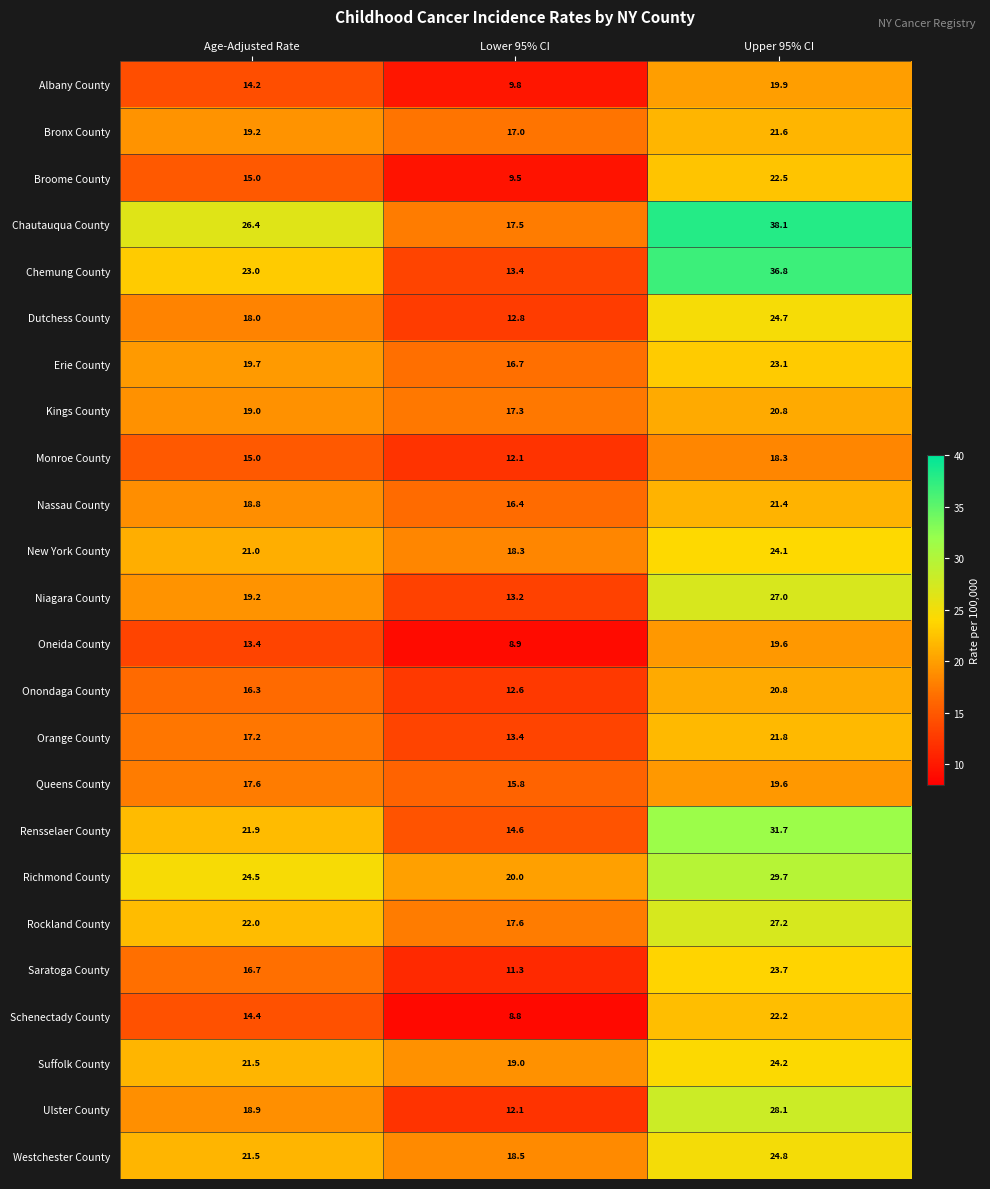

What is the maximum value shown in the chart?

38.1